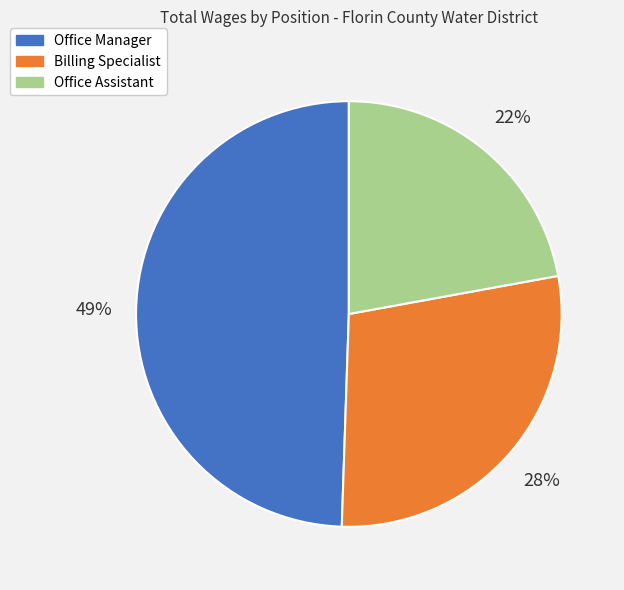

What is the smallest slice in the pie chart?

Office Assistant